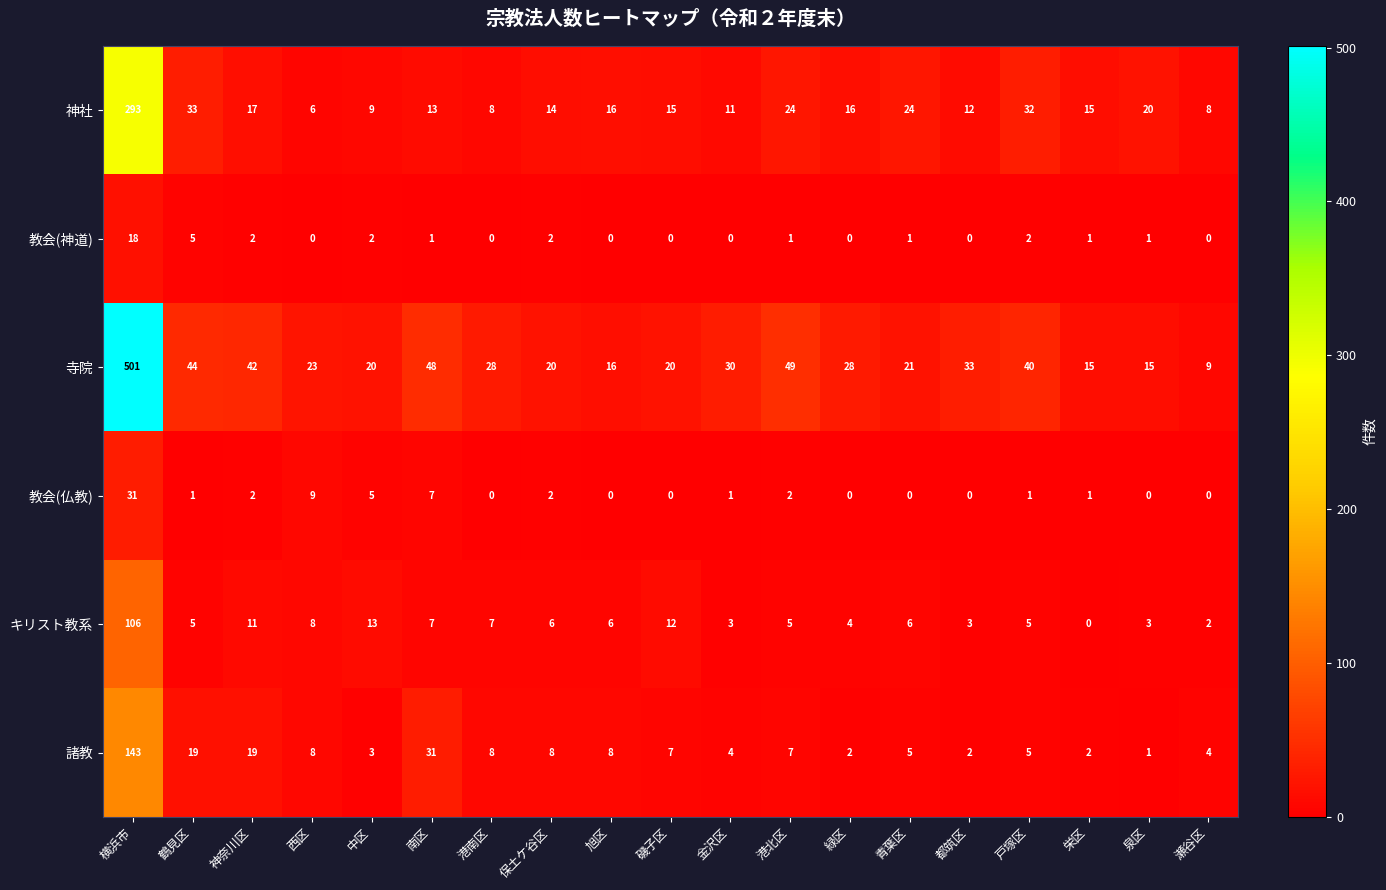

How many values in the 教会(仏教) series are below 1?

8